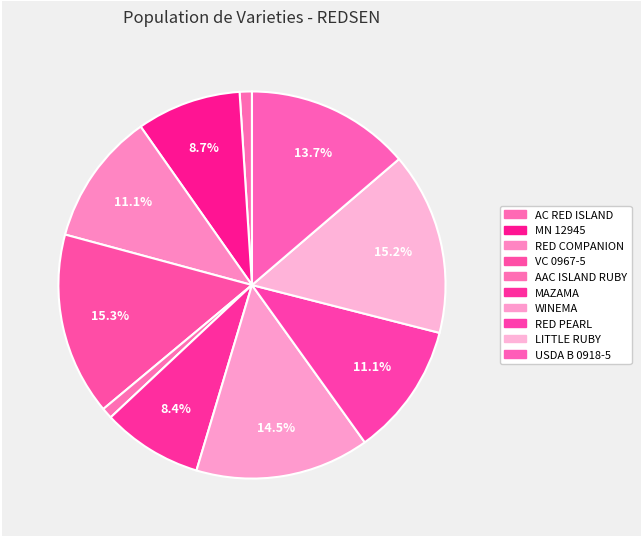

What is the change in value from MAZAMA to RED PEARL?

+1656